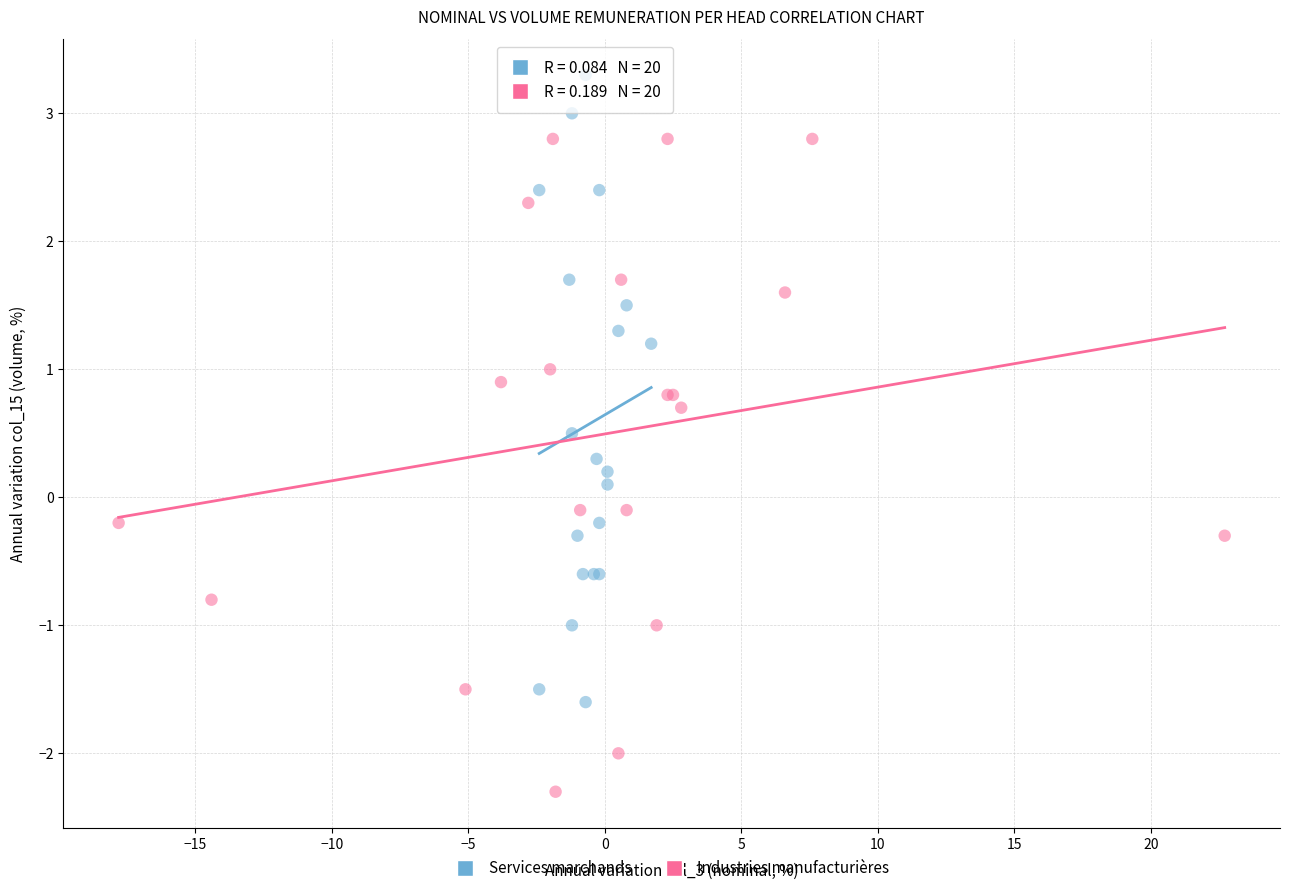

Which series reaches the minimum Y coordinate?

Industries manufacturières